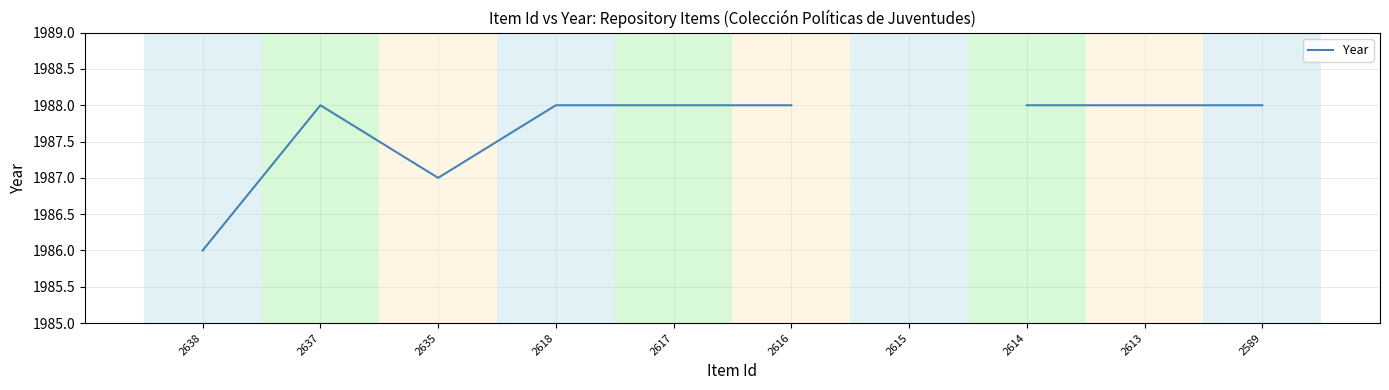

Which has a higher value, 2616 or 2615?

2615